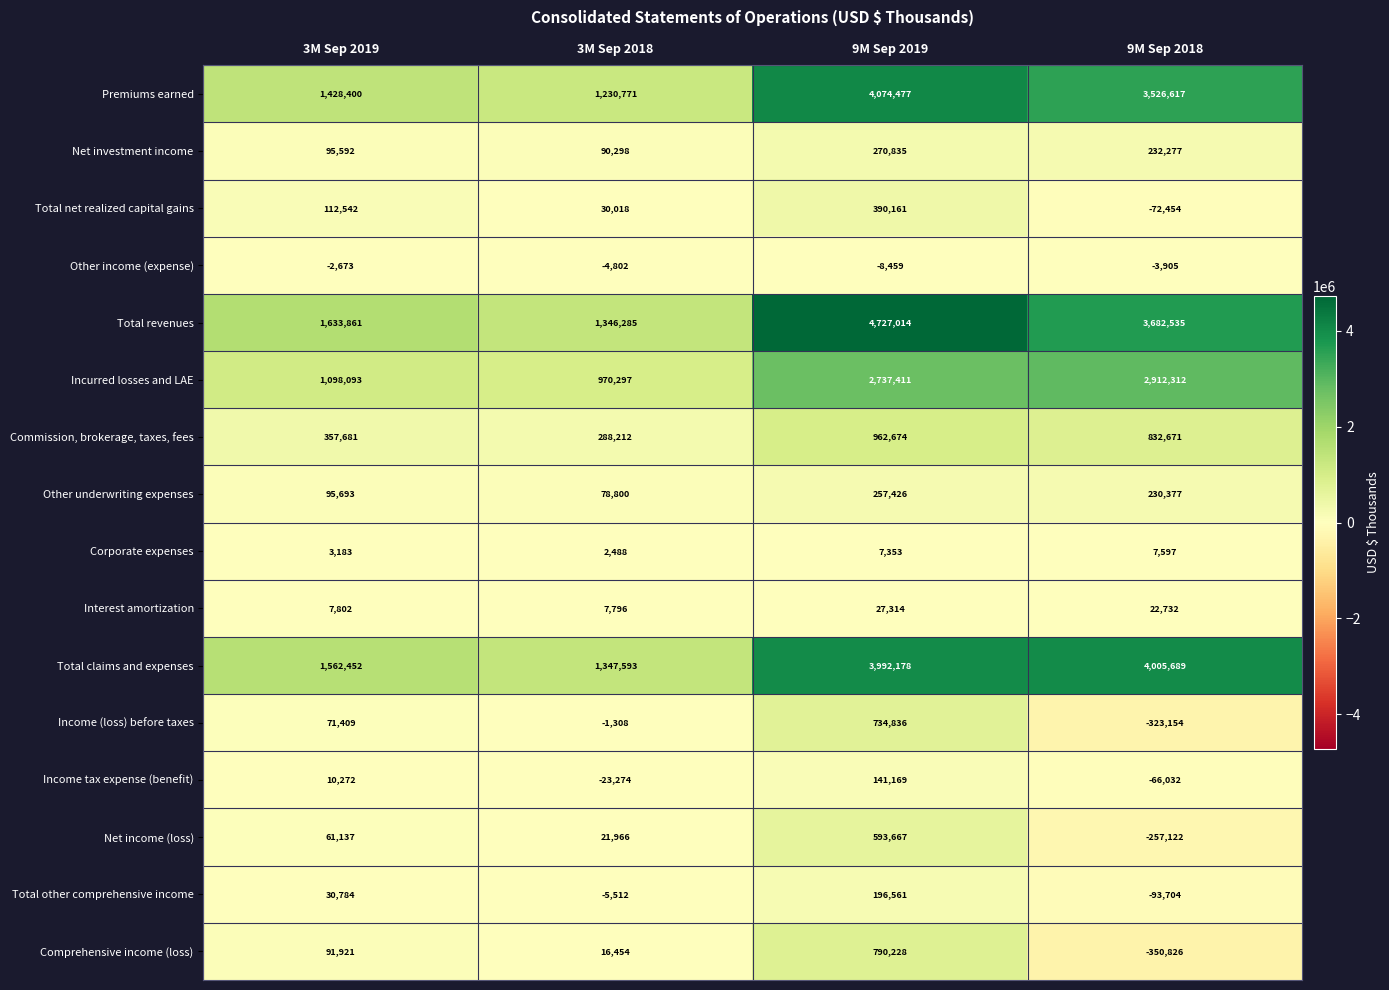

At 3M Sep 2018, list the series in order from smallest to largest.

Income tax expense (benefit), Total other comprehensive income, Other income (expense), Income (loss) before taxes, Corporate expenses, Interest amortization, Comprehensive income (loss), Net income (loss), Total net realized capital gains, Other underwriting expenses, Net investment income, Commission, brokerage, taxes, fees, Incurred losses and LAE, Premiums earned, Total revenues, Total claims and expenses